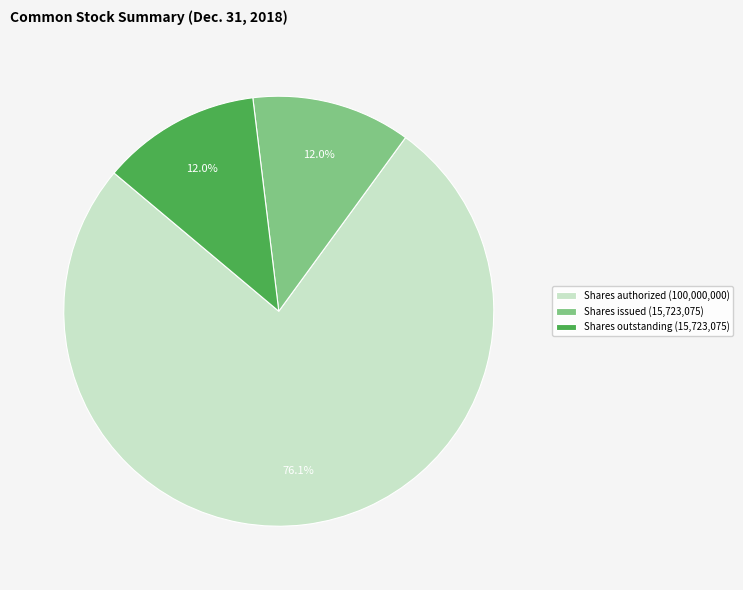

How many segments does this pie chart have?

3